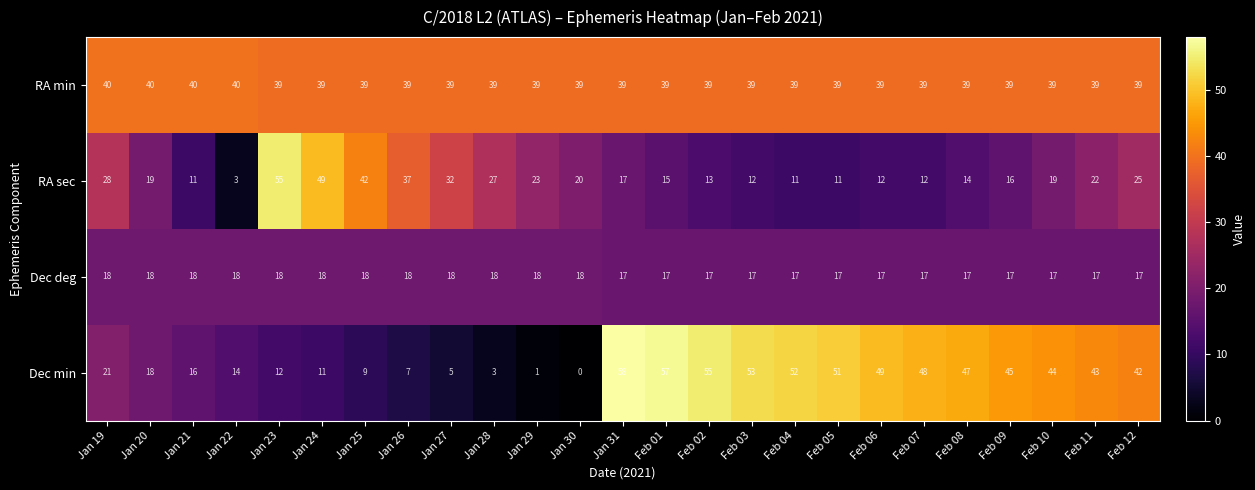

The value of Dec min at Jan 20 is 6. True or false?

False